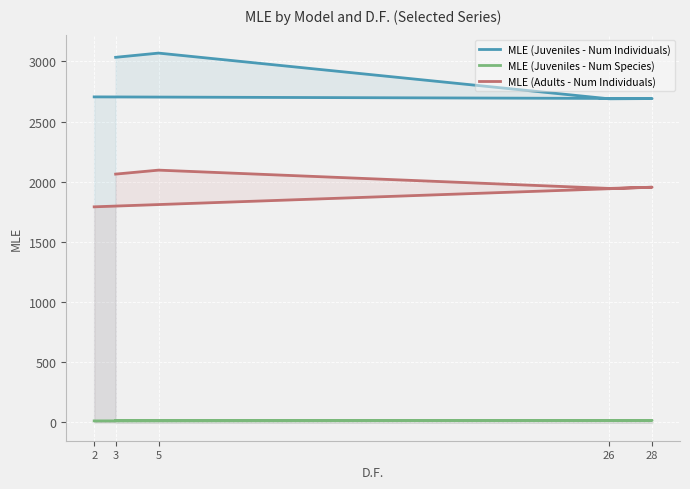

True or false: MLE (Juveniles - Num Individuals) and MLE (Juveniles - Num Species) cross at least once.

False